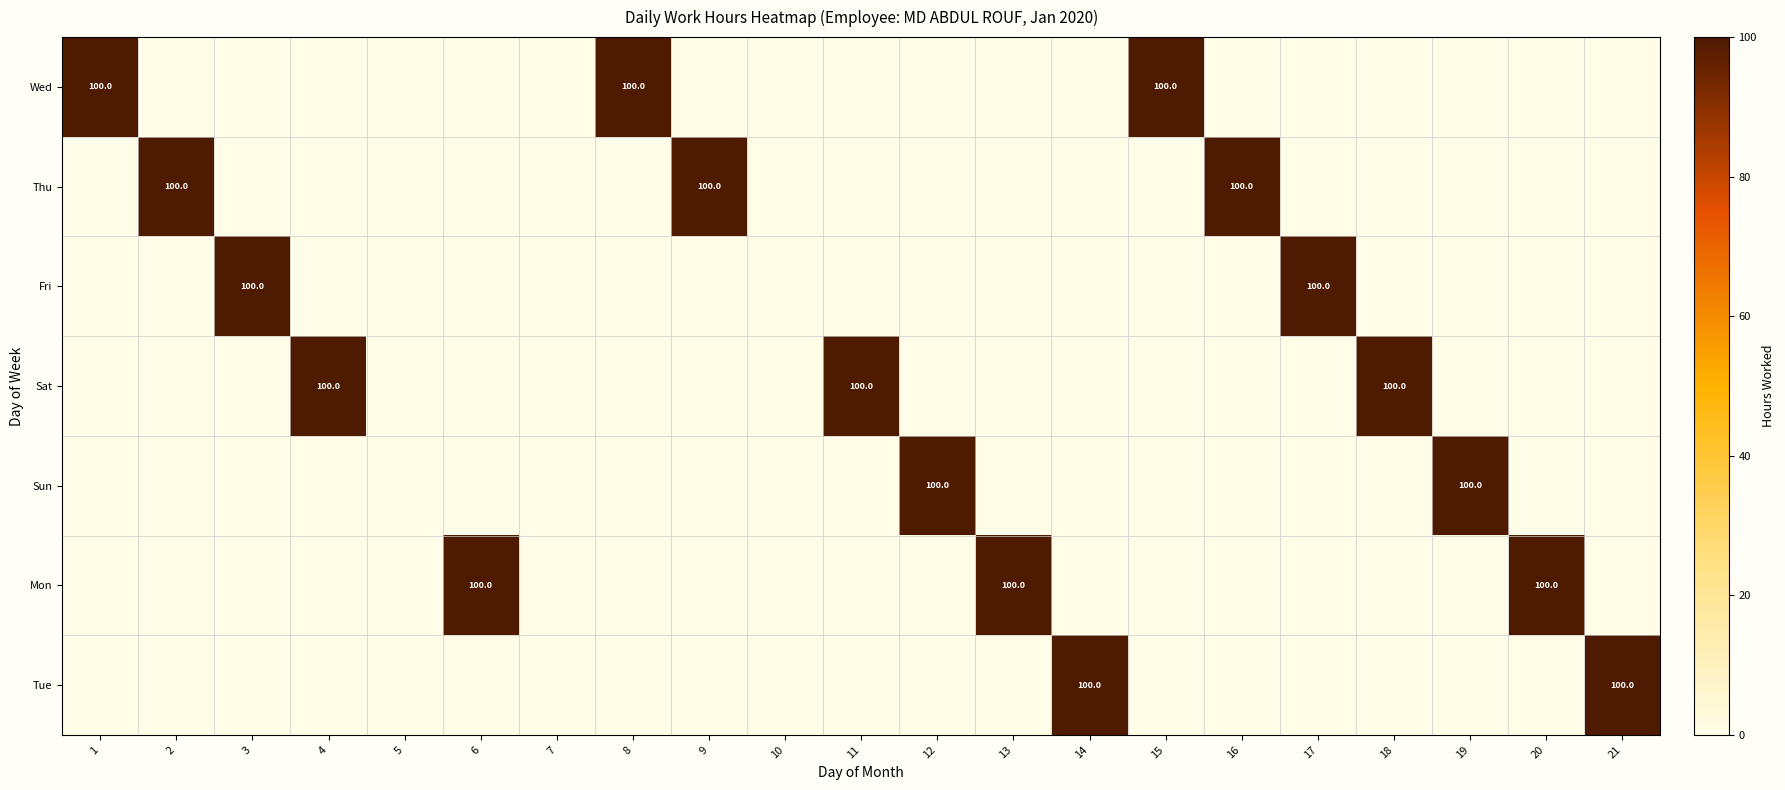

True or false: Wed has a value of 100 at 8.

True